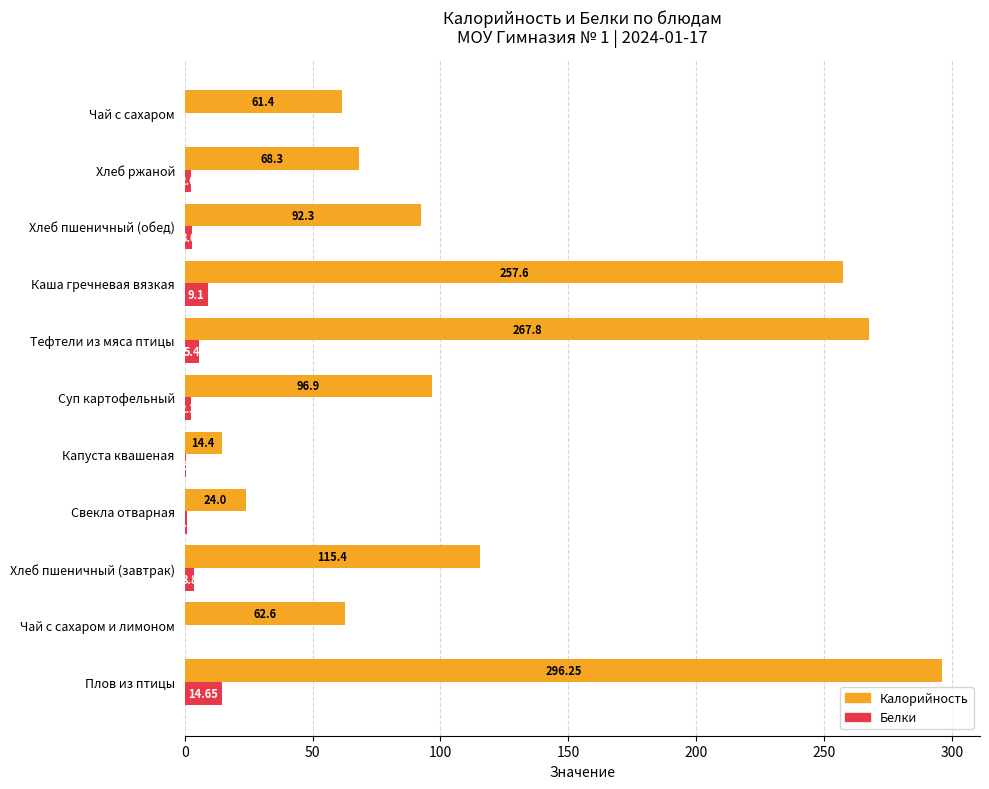

What is the total value across all series at Капуста квашеная?

14.9